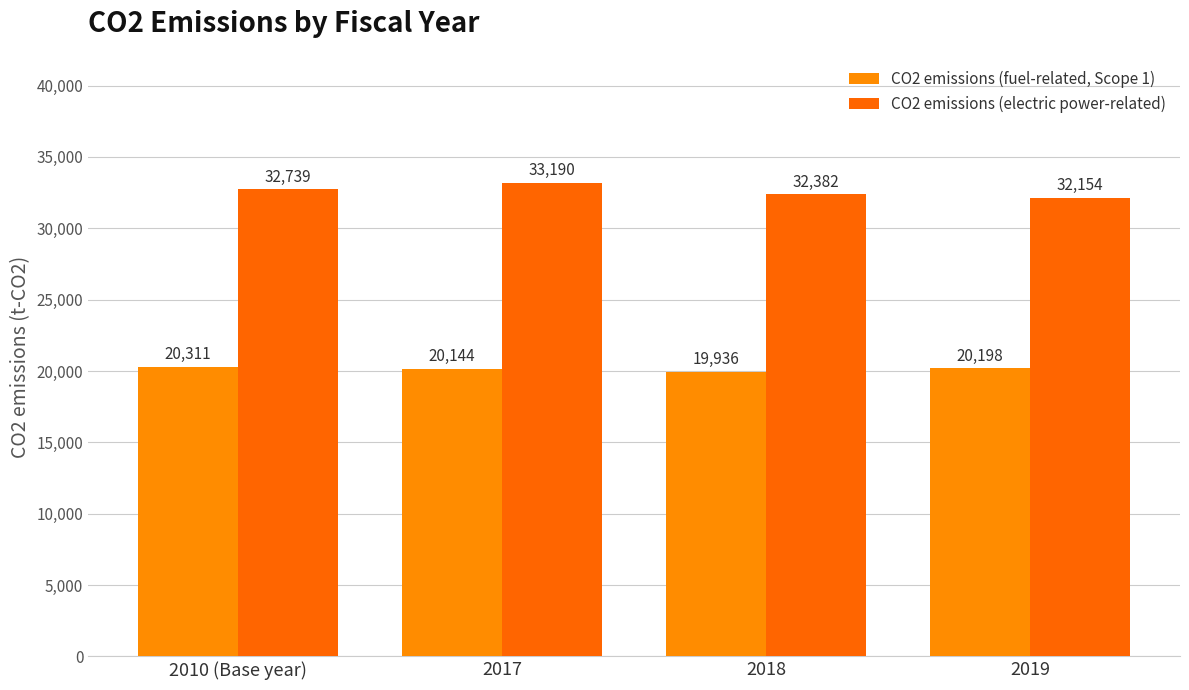

What are all the series names shown in the legend?

CO2 emissions (fuel-related, Scope 1), CO2 emissions (electric power-related)